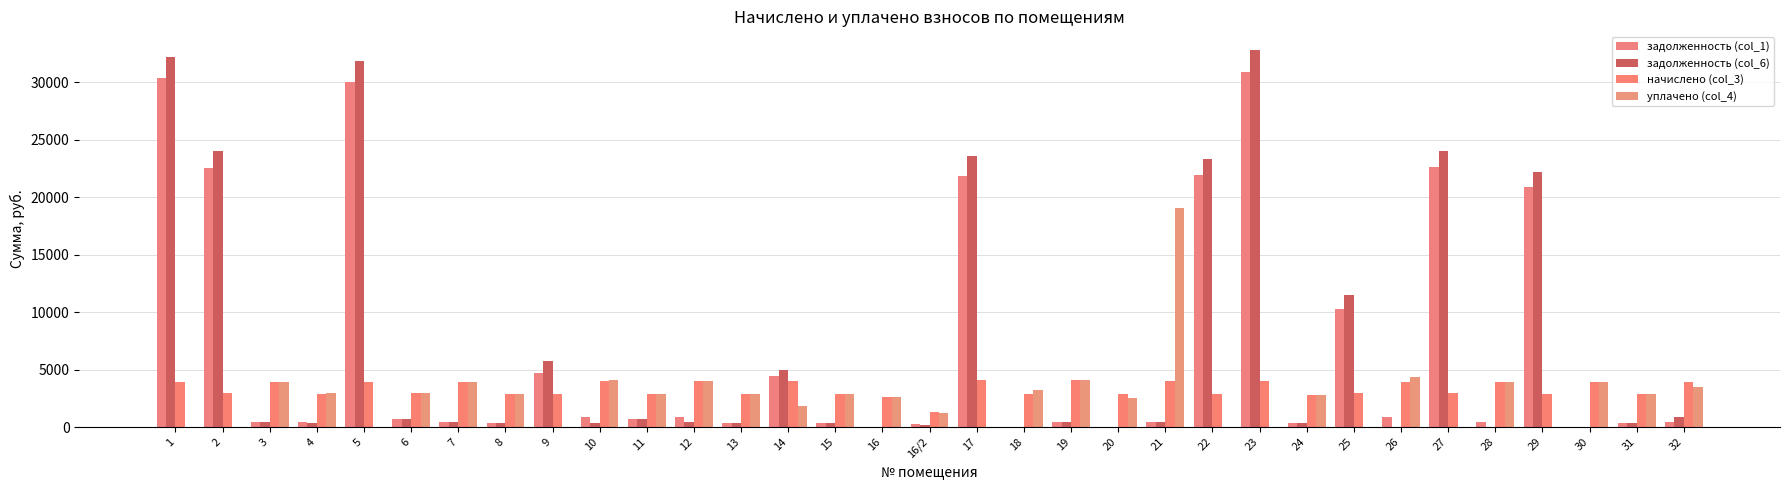

How many values in the задолженность (col_1) series exceed 450?

17